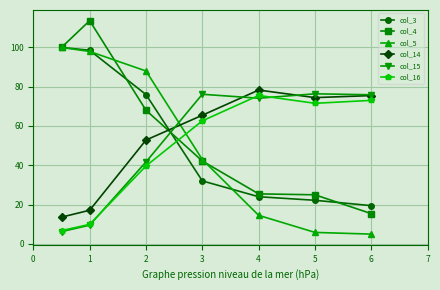

What is the maximum value shown in the chart?

113.6